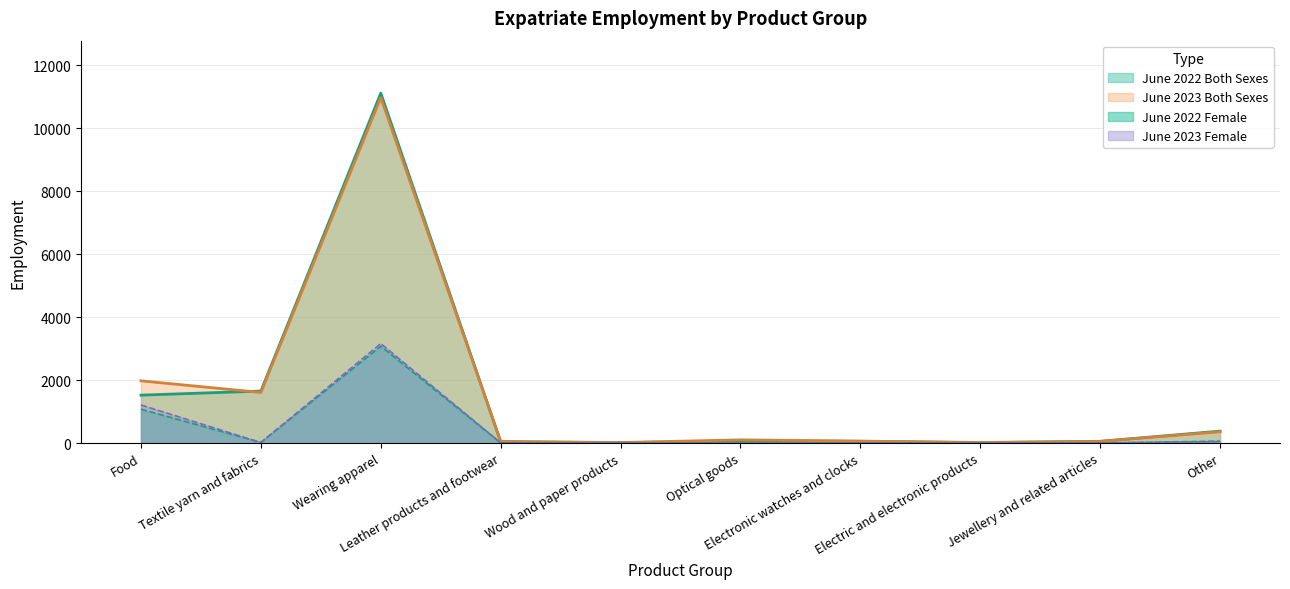

Where does the June 2022 Female series first go above 6?

Food